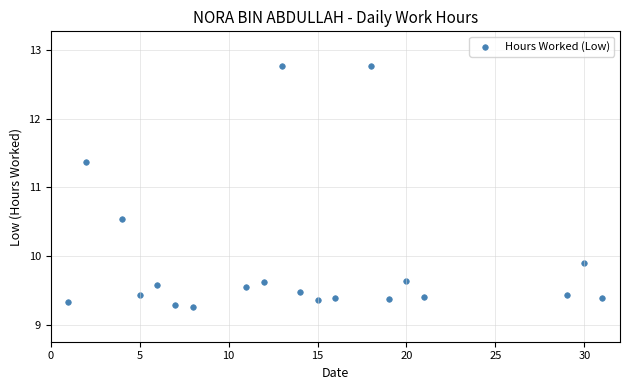

What is the range of X values (max minus min)?

30.0